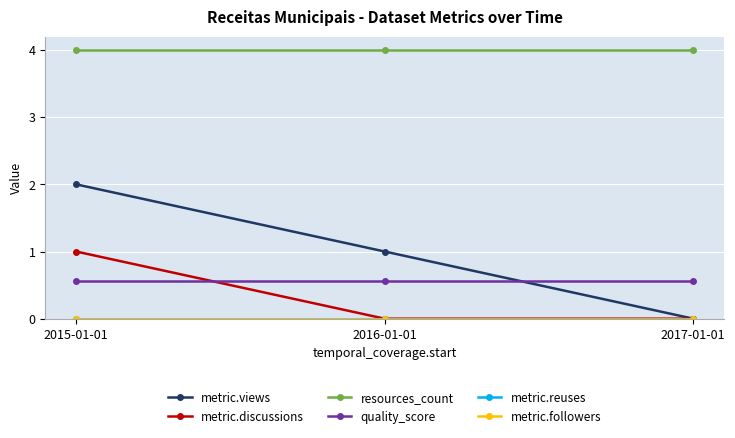

Does the chart display data point markers on the line(s)?

Yes